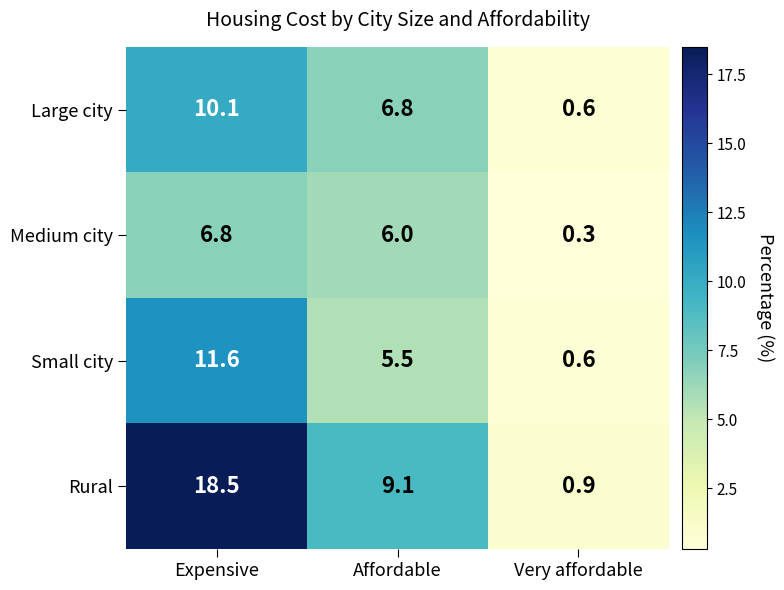

Read the Small city value at Very affordable.

0.6